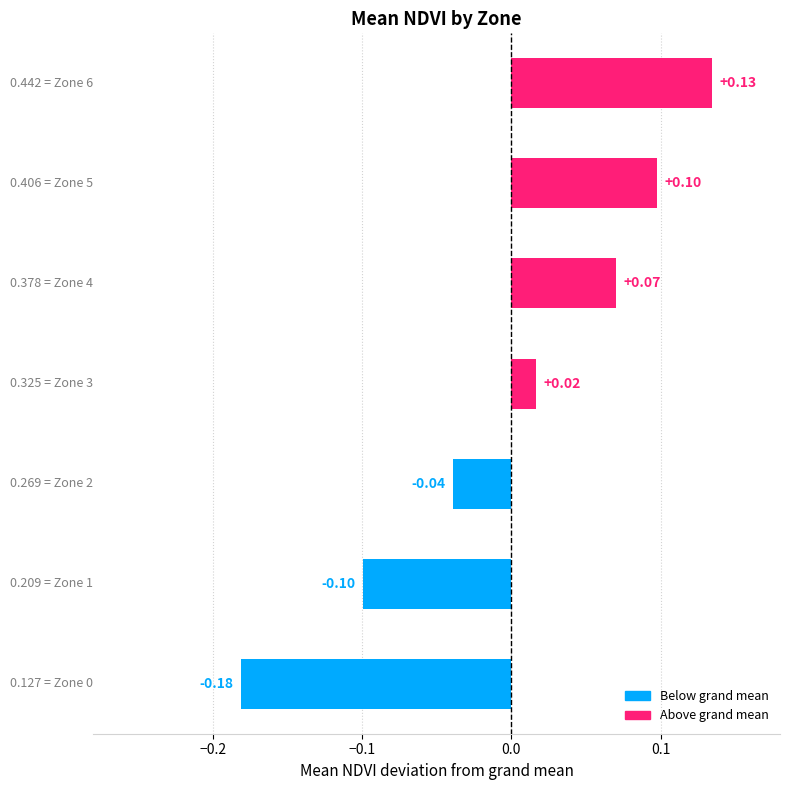

Rank the categories by value from lowest to highest.

Zone 0, Zone 1, Zone 2, Zone 3, Zone 4, Zone 5, Zone 6